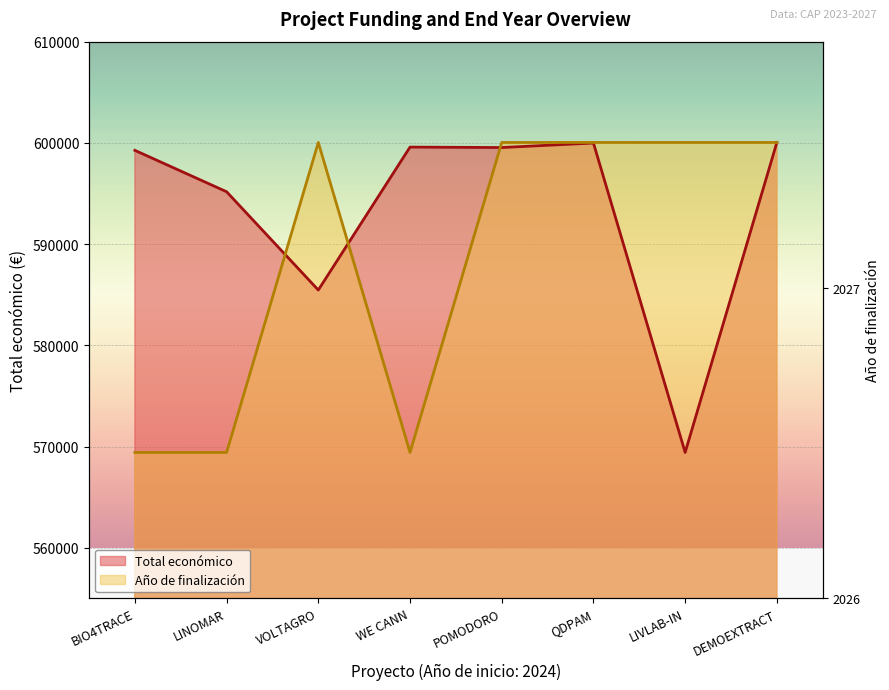

Rank the series at VOLTAGRO from highest to lowest value.

Año de finalización, Total económico